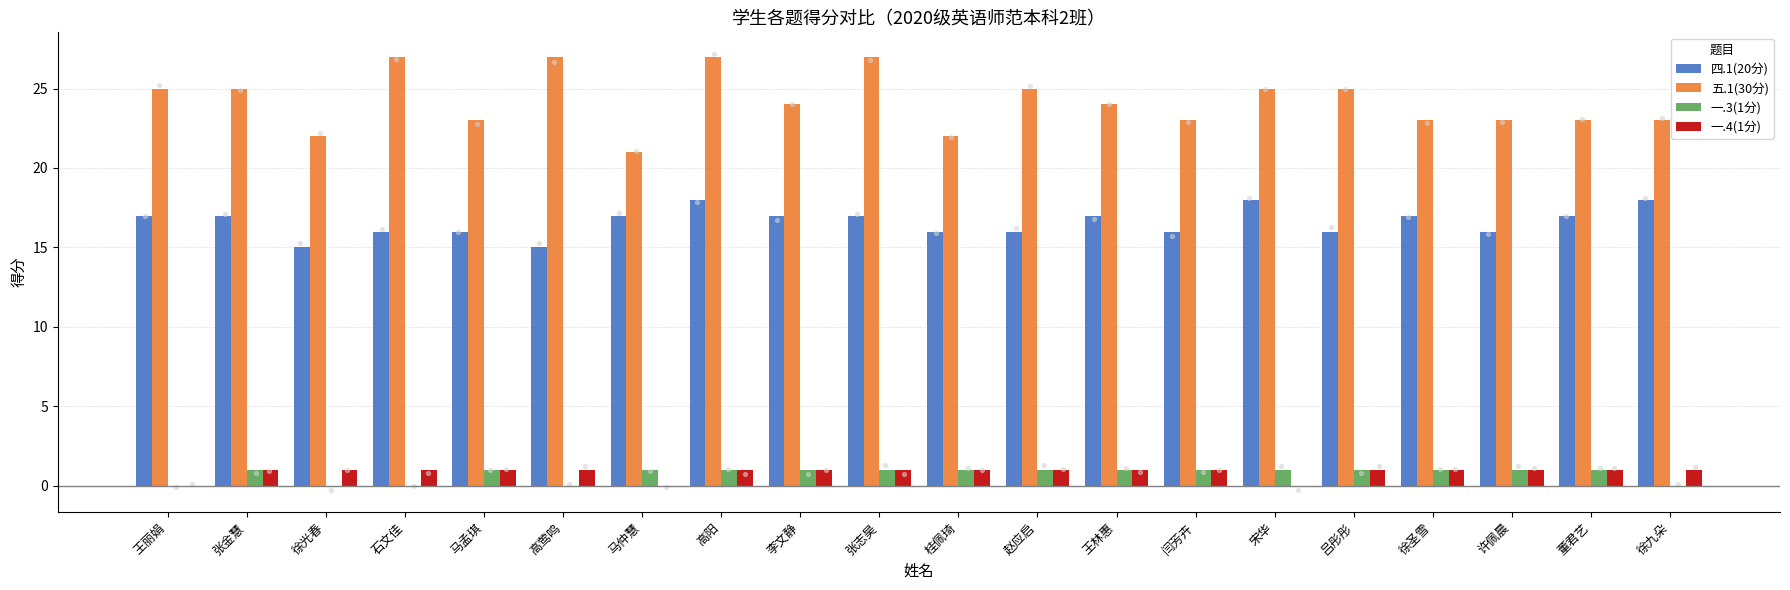

Which series contains the highest Y value?

五.1(30分)